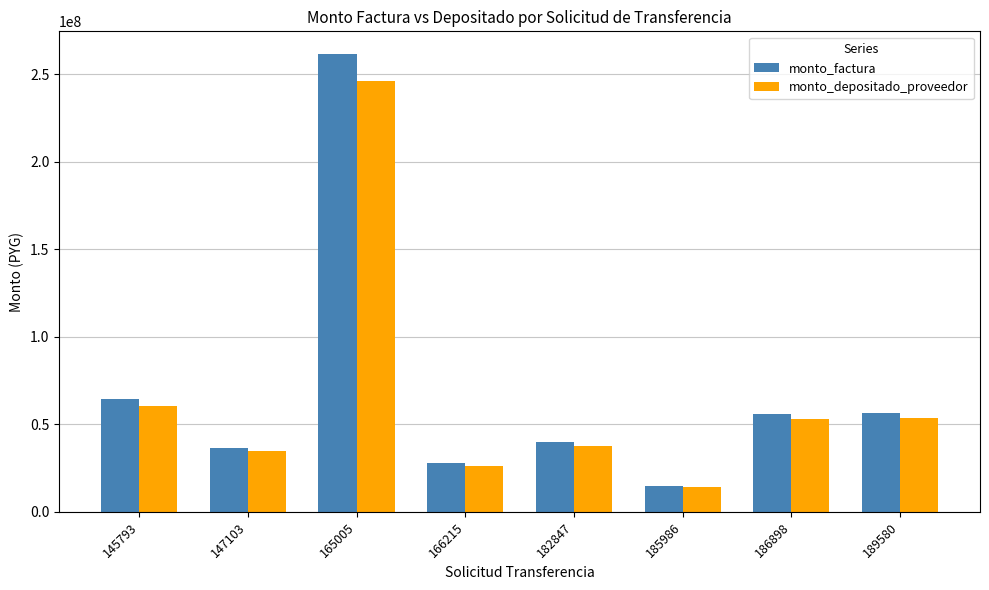

Are the bars grouped side by side (vs. stacked)?

Yes